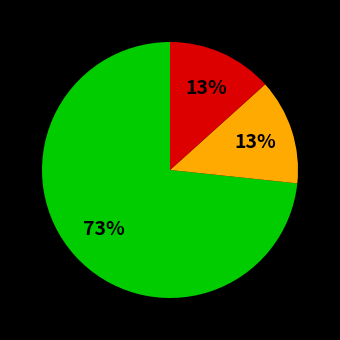

Count the number of slices in the pie.

3